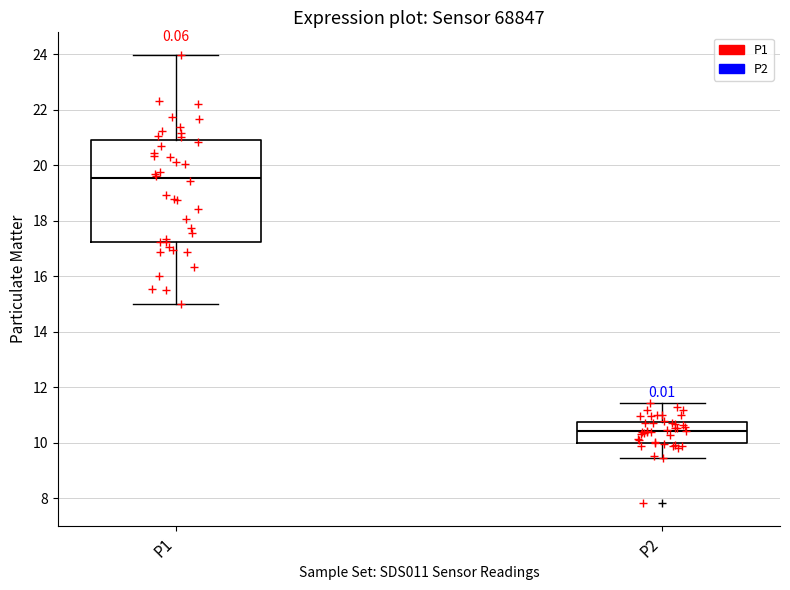

Which box's median line is the lowest?

P2